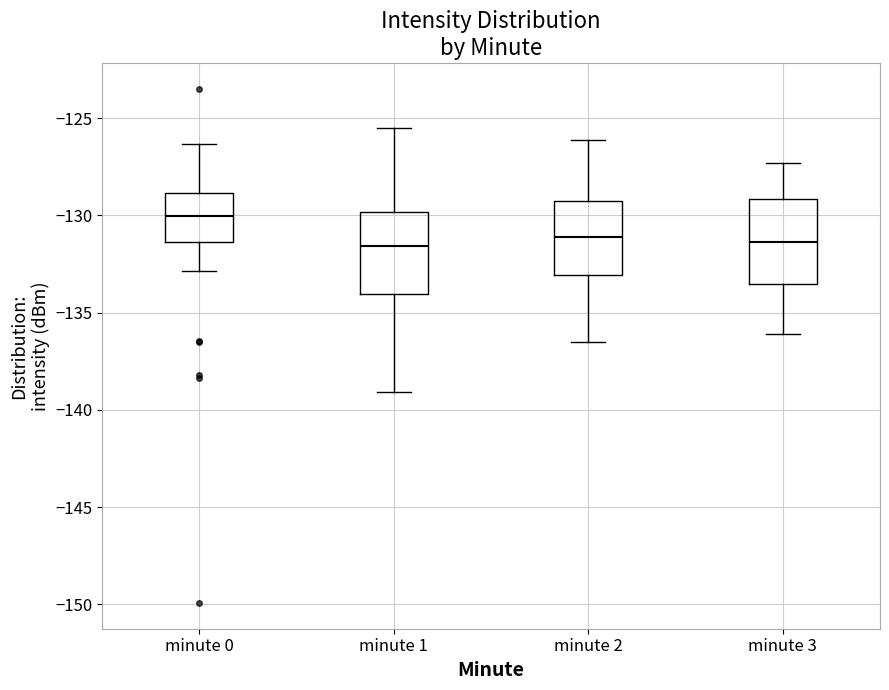

Where is the lower edge of the box for minute 0 on the y-axis? The values are not printed on the chart, so give them approximately, as read against the axis.

-131.5